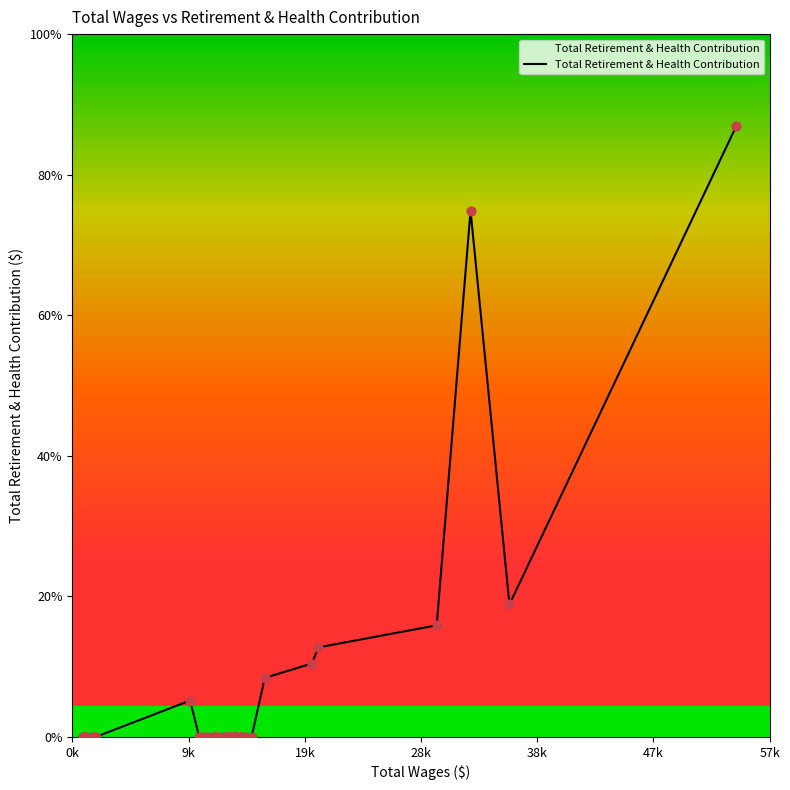

Is this an area chart (filled region under the line)?

Yes